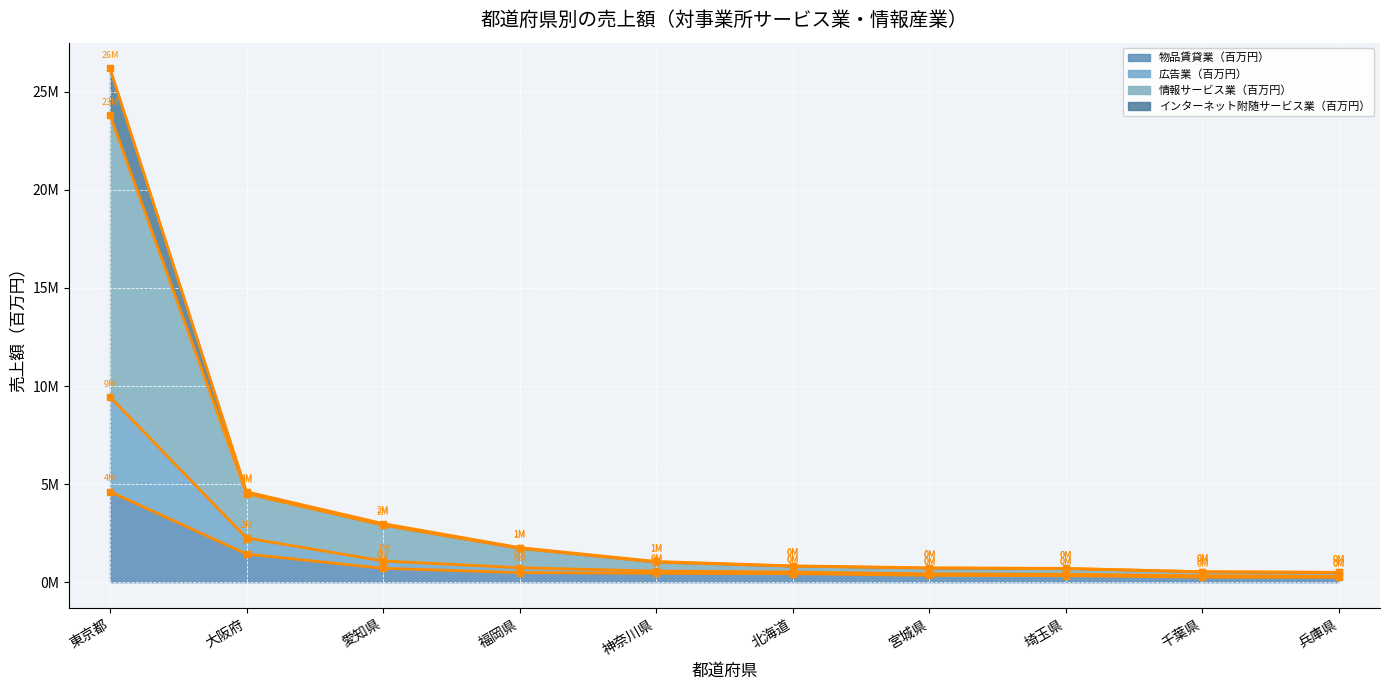

What is the difference between the maximum and minimum values in the 情報サービス業（百万円） series?

23319775